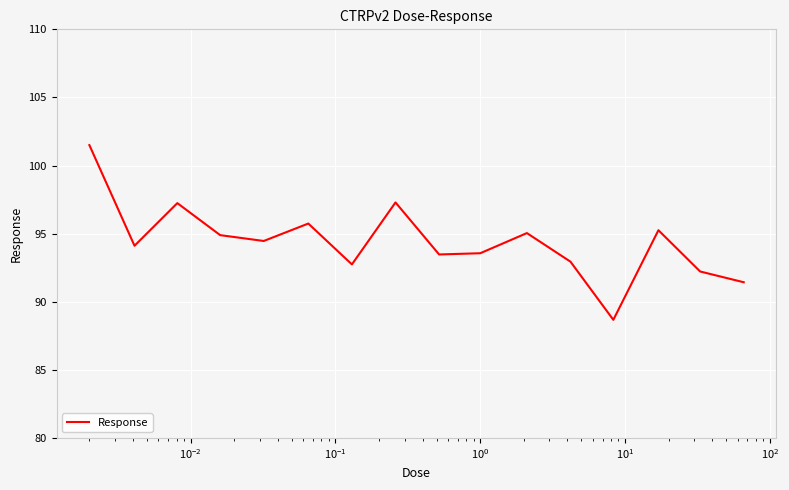

What is the difference between the maximum and minimum values?

12.8